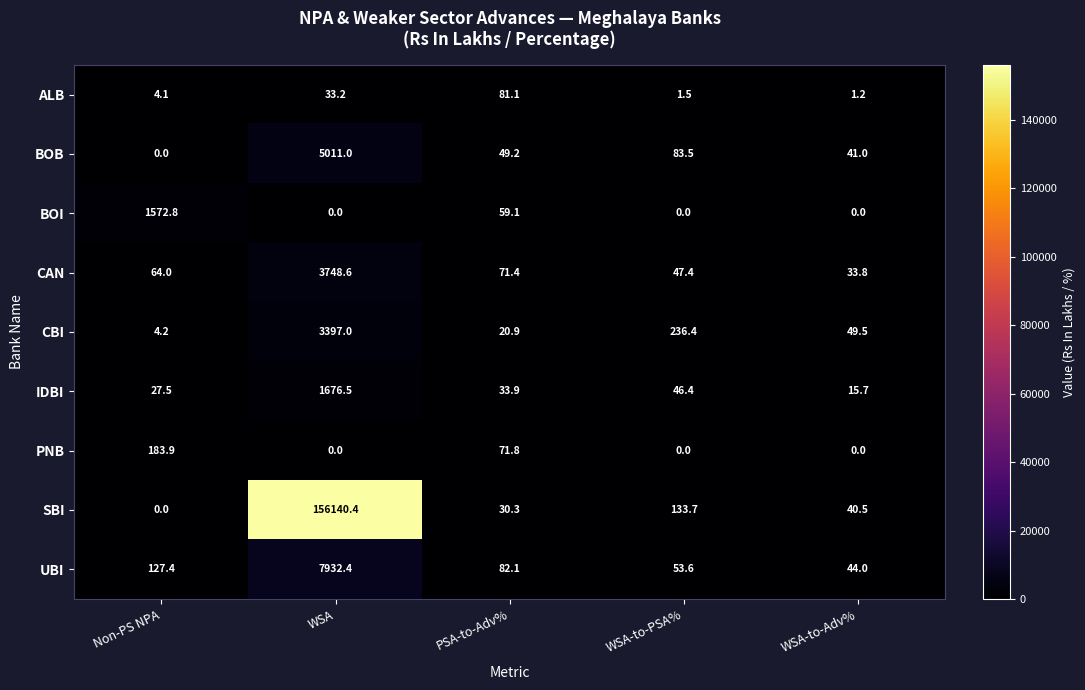

Which label corresponds to the largest value in the chart?

WSA